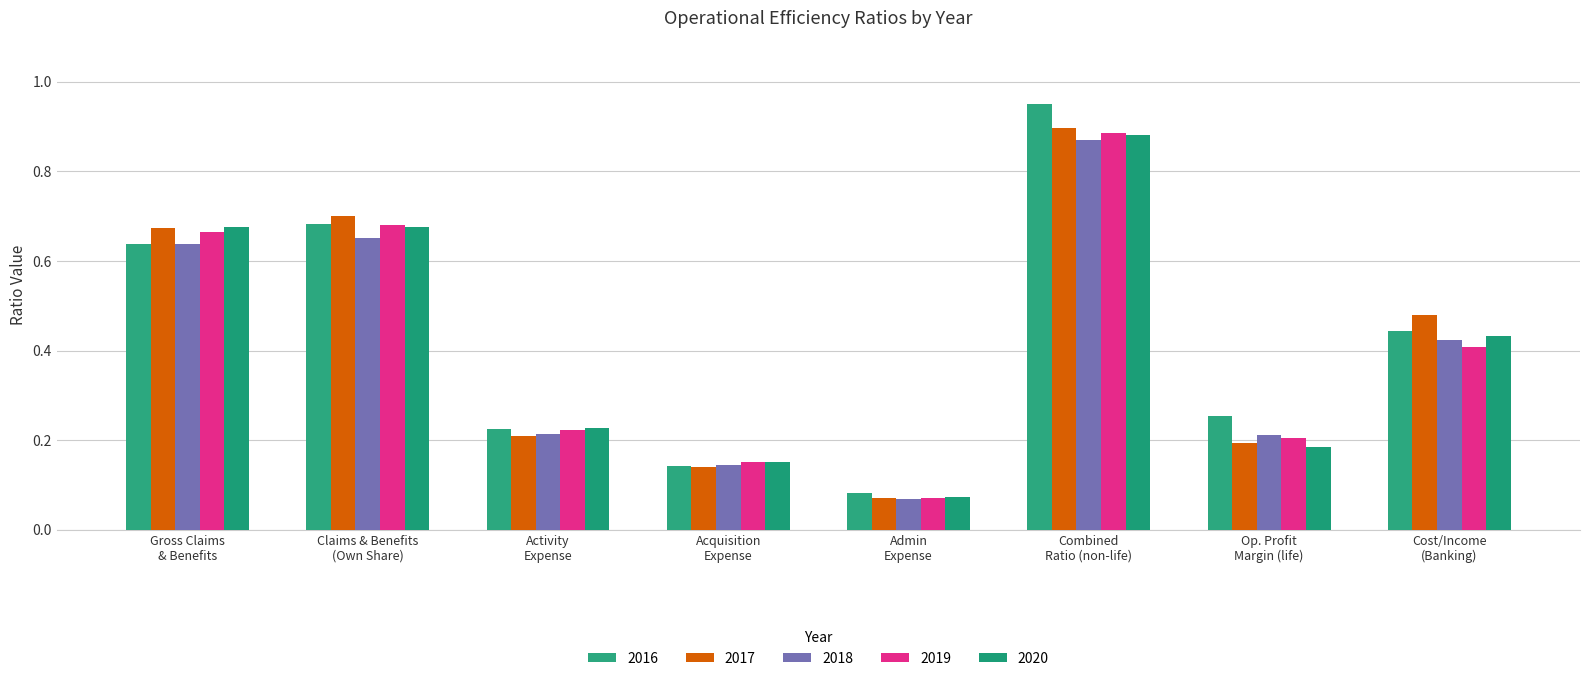

What is the sum of all 2016 values?

3.4